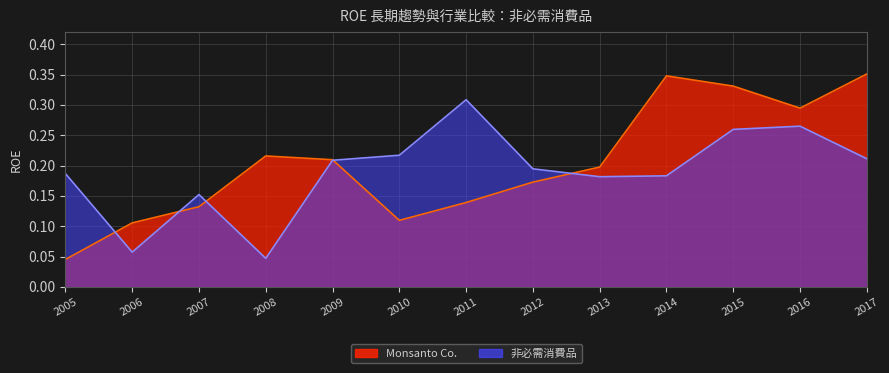

Reading left to right, list all the values displayed in this chart.

Monsanto Co.: 2005=0.0	2006=0.1	2007=0.1	2008=0.2	2009=0.2	2010=0.1	2011=0.1	2012=0.2	2013=0.2	2014=0.3	2015=0.3	2016=0.3	2017=0.4
非必需消費品: 2005=0.2	2006=0.1	2007=0.2	2008=0.0	2009=0.2	2010=0.2	2011=0.3	2012=0.2	2013=0.2	2014=0.2	2015=0.3	2016=0.3	2017=0.2